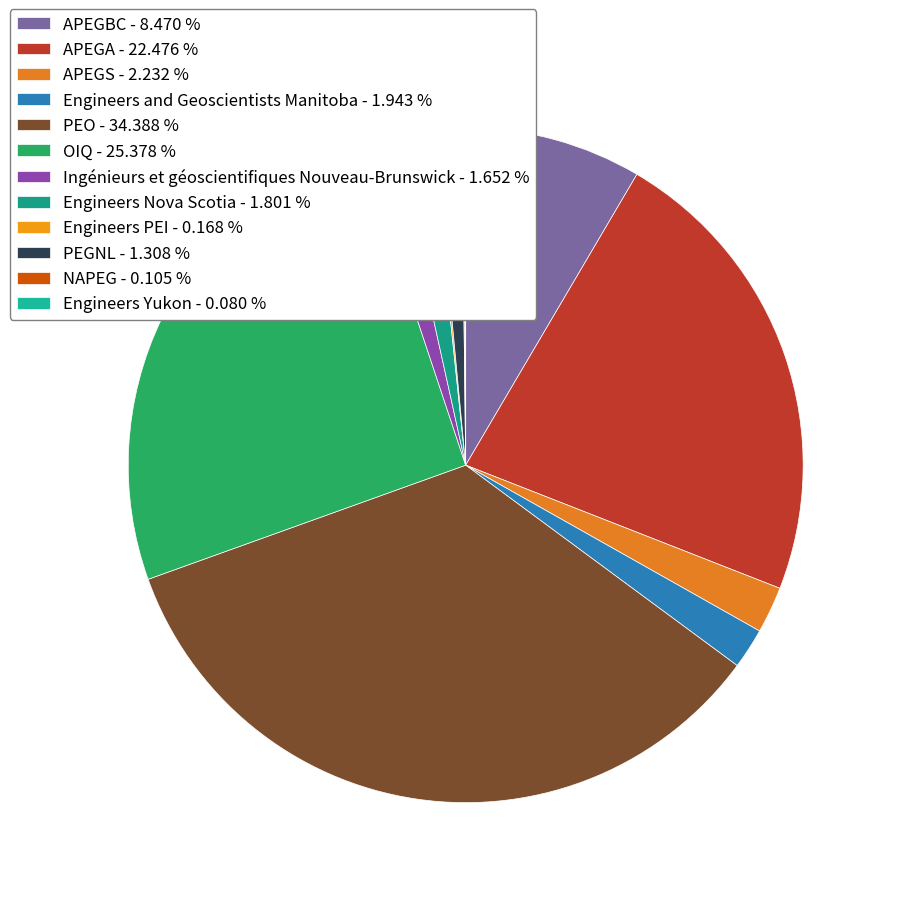

Count the number of slices in the pie.

12